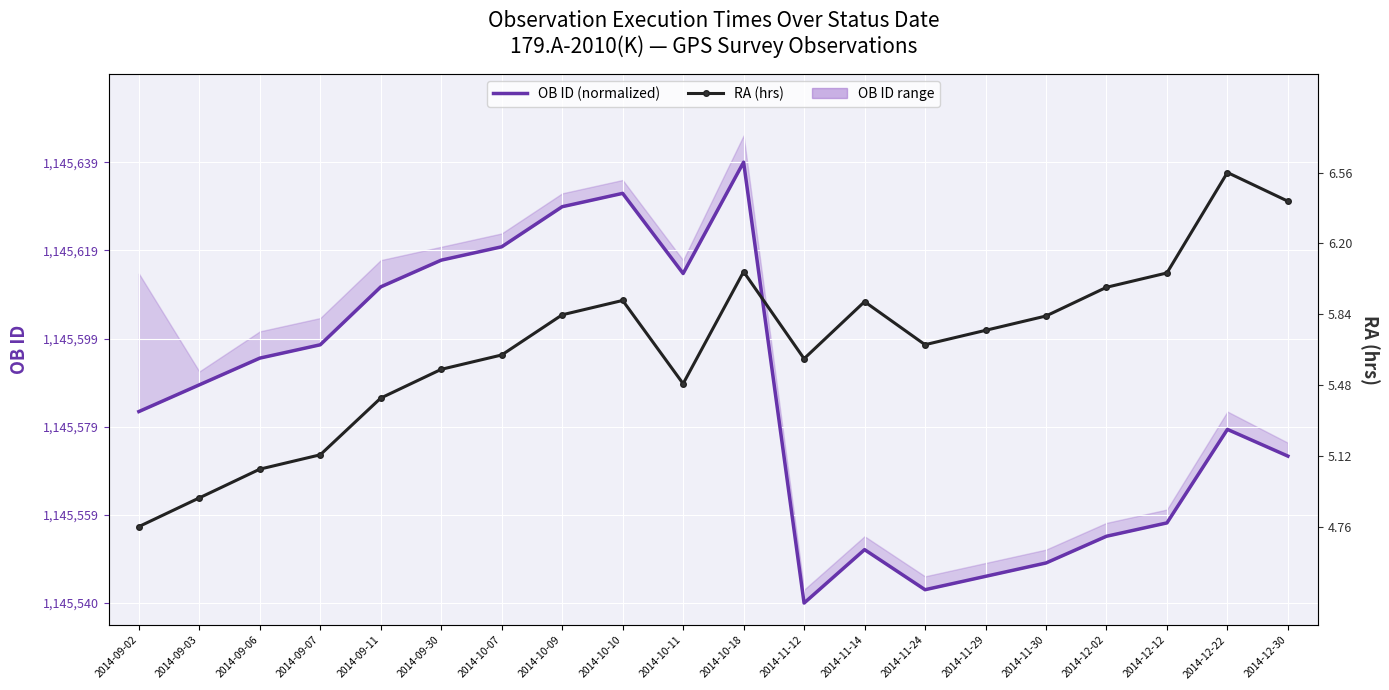

Is it true that RA (hrs) equals 5.6 at 2014-11-12?

True